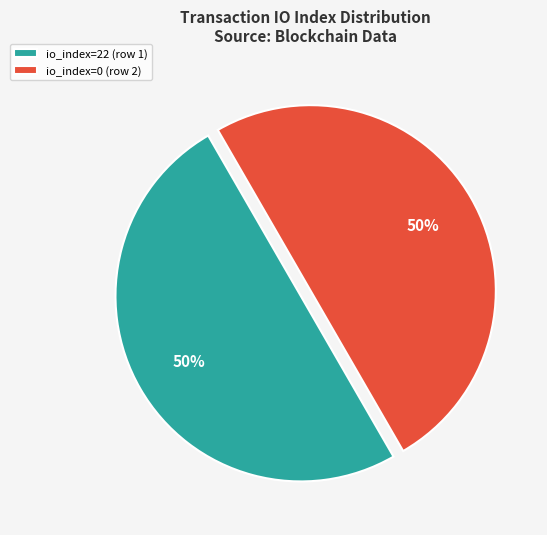

What is the ratio of the value at io_index=22 (row 1) to the value at io_index=0 (row 2)?

1.0